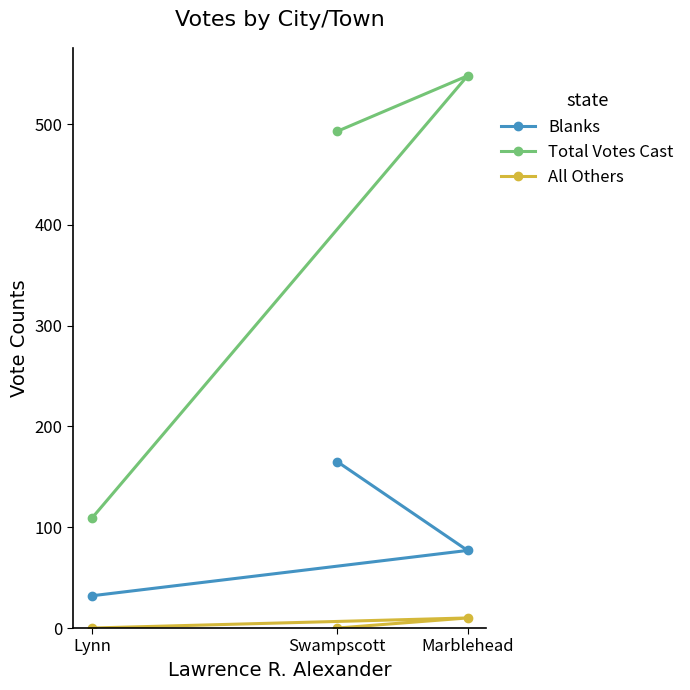

The Blanks series shows 32 at Lynn. True or false?

True